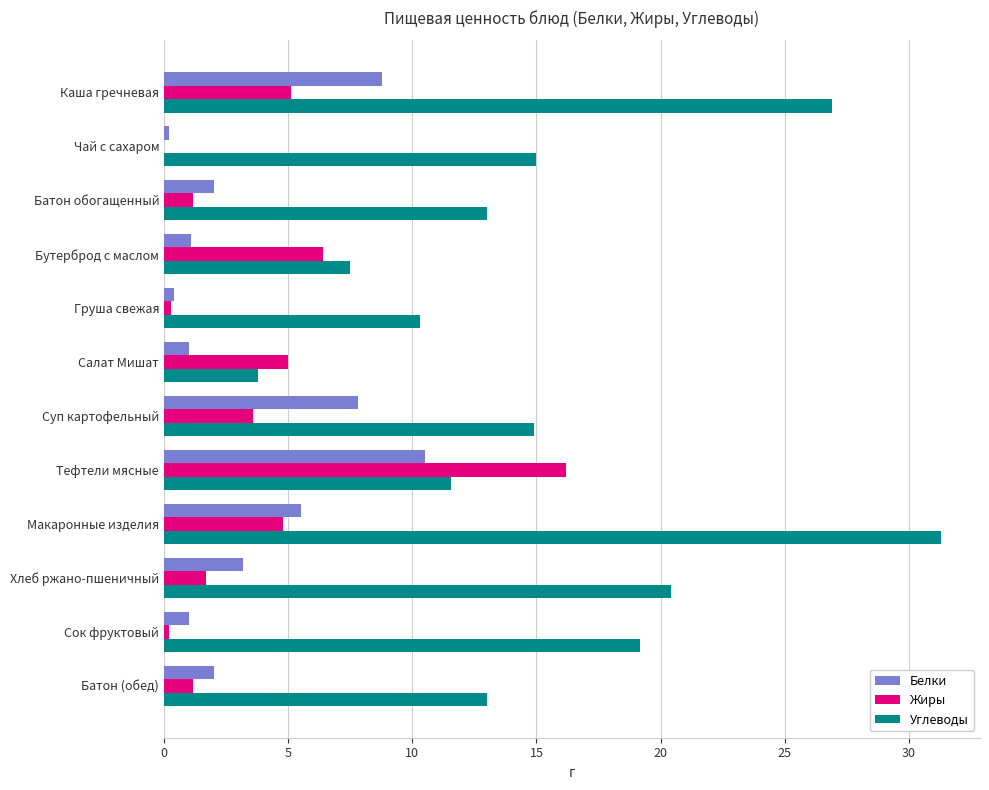

Which series has the largest total across all categories?

Углеводы